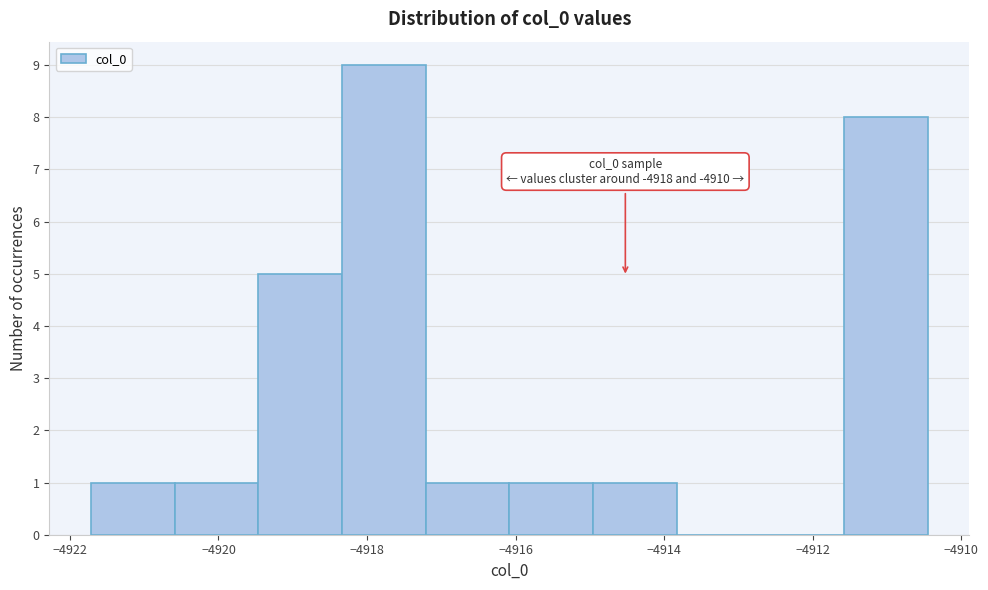

Which range on the x-axis has the tallest bar?

-4918.4 to -4917.2